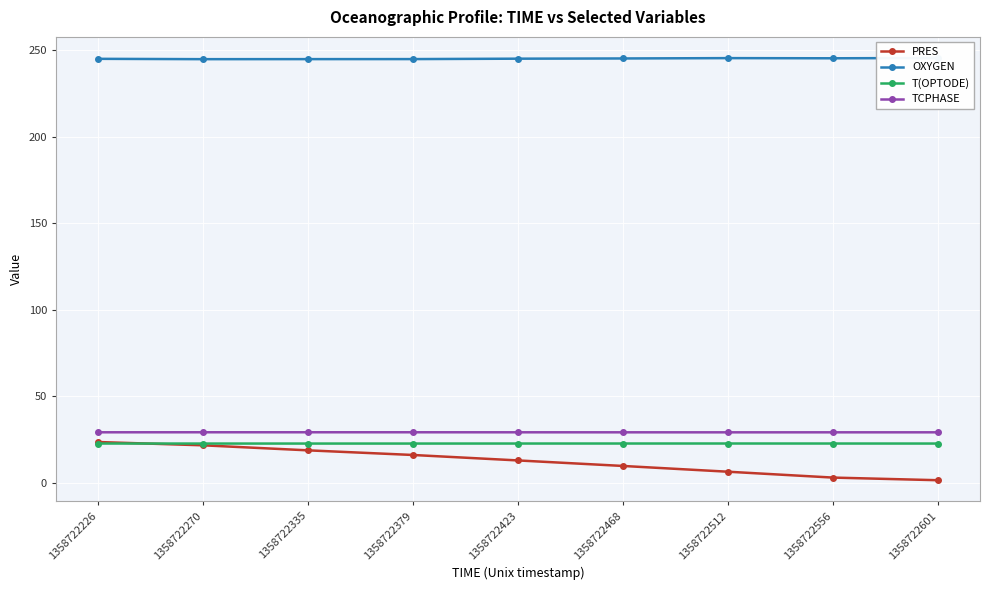

Is it true that OXYGEN equals 107.3 at 1358722226?

False